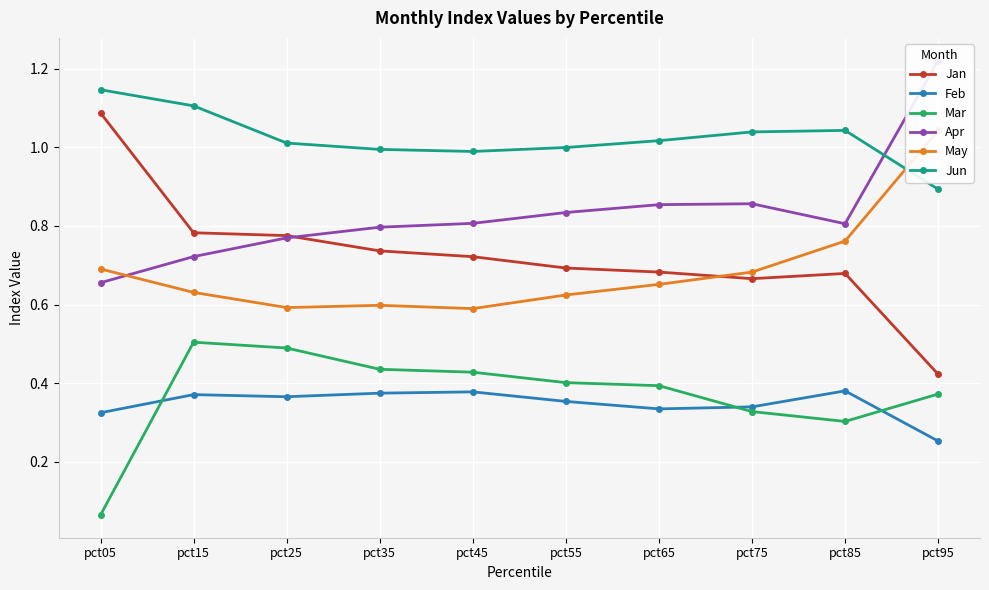

What are all the series names shown in the legend?

Jan, Feb, Mar, Apr, May, Jun